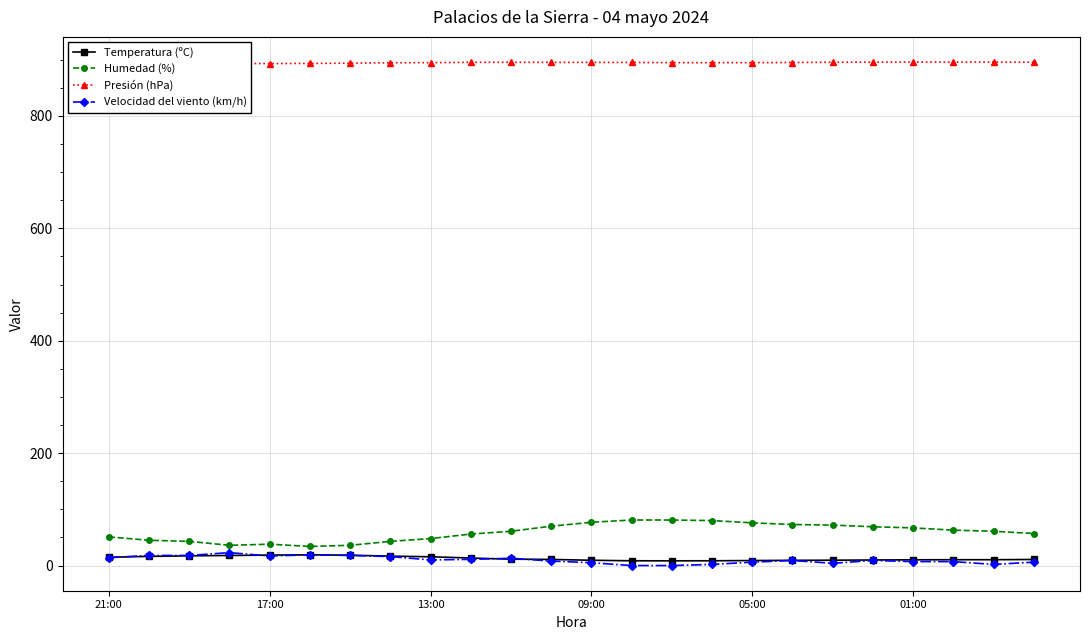

True or false: Velocidad del viento (km/h) and Humedad (%) cross at least once.

False